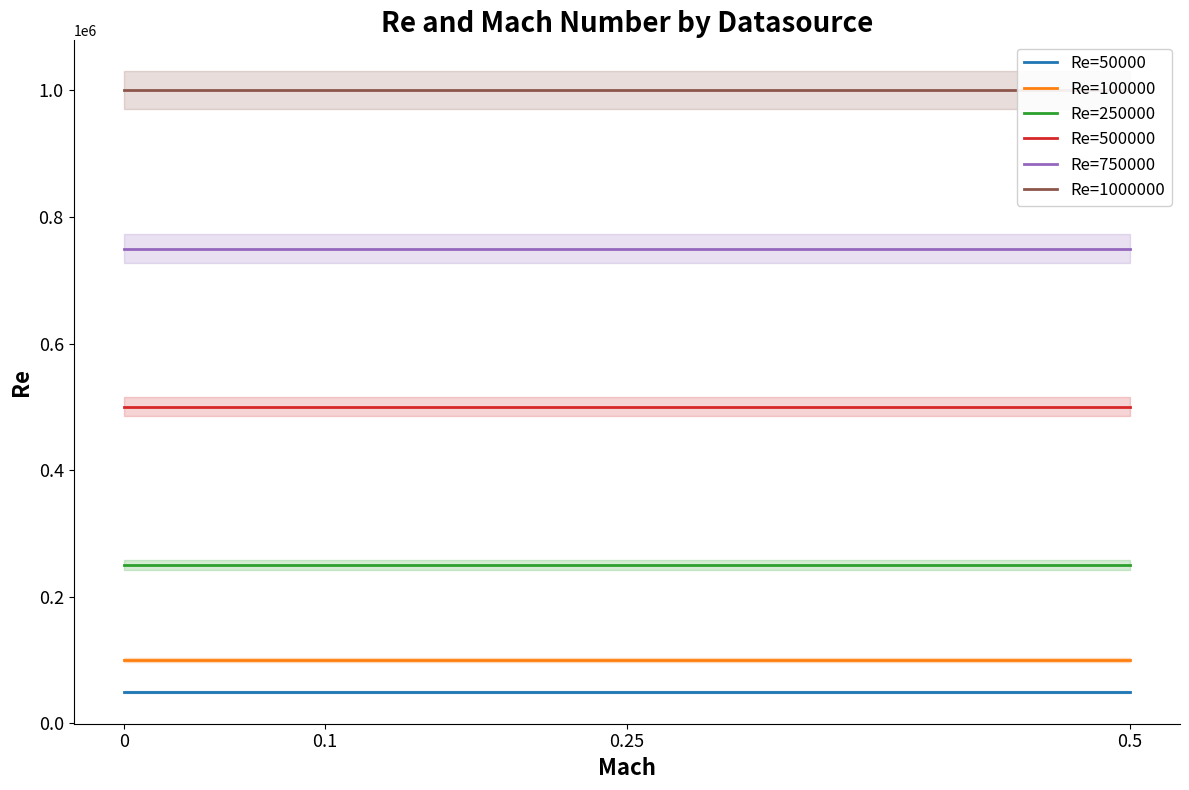

How many distinct data groups are displayed?

6